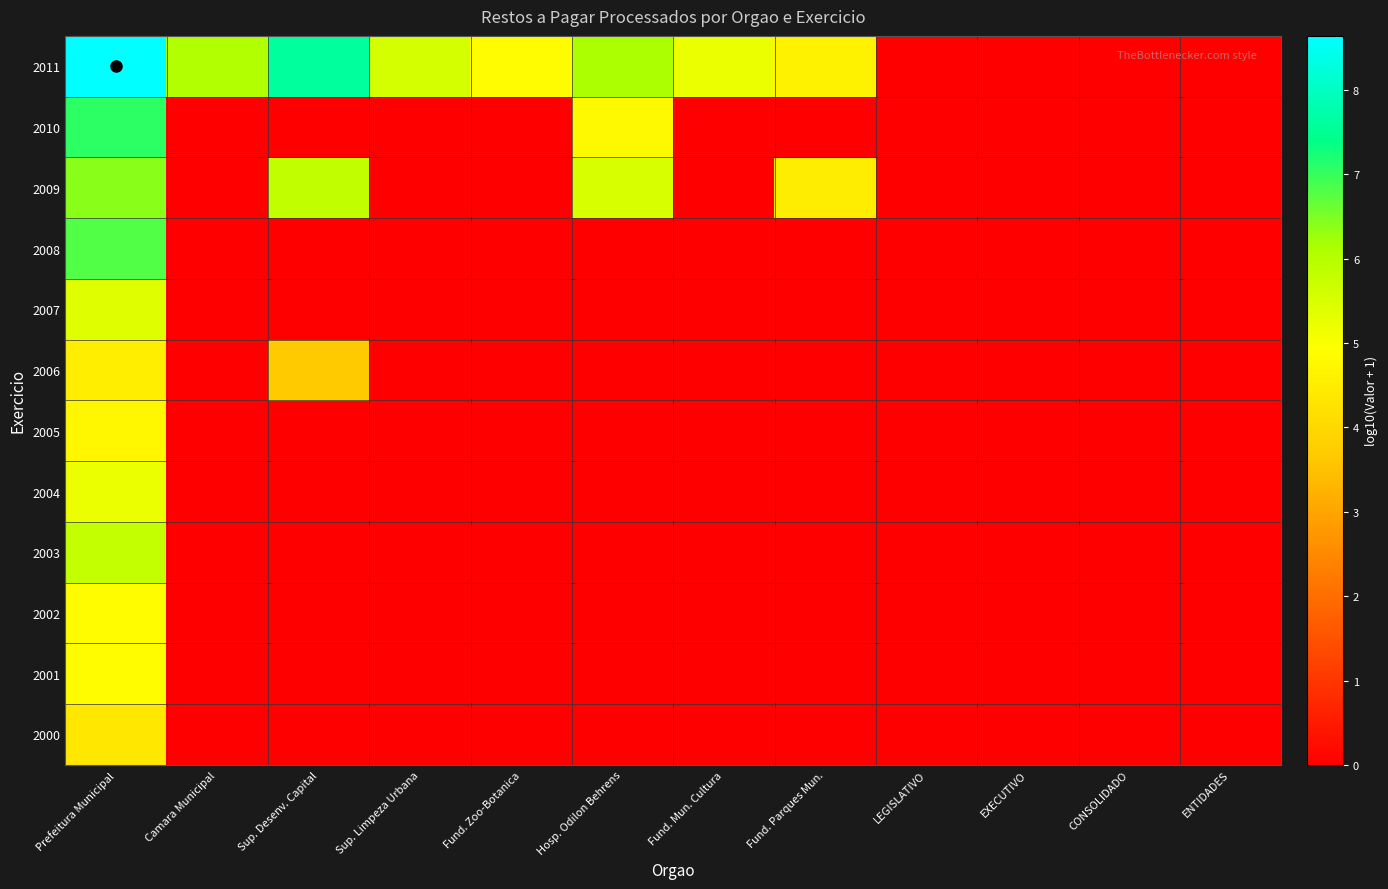

Reading left to right, what are all the values shown in this chart?

2000: Prefeitura Municipal=4.4	Camara Municipal=0.0	Sup. Desenv. Capital=0.0	Sup. Limpeza Urbana=0.0	Fund. Zoo-Botanica=0.0	Hosp. Odilon Behrens=0.0	Fund. Mun. Cultura=0.0	Fund. Parques Mun.=0.0	LEGISLATIVO=0.0	EXECUTIVO=0.0	CONSOLIDADO=0.0	ENTIDADES=0.0
2001: Prefeitura Municipal=4.9	Camara Municipal=0.0	Sup. Desenv. Capital=0.0	Sup. Limpeza Urbana=0.0	Fund. Zoo-Botanica=0.0	Hosp. Odilon Behrens=0.0	Fund. Mun. Cultura=0.0	Fund. Parques Mun.=0.0	LEGISLATIVO=0.0	EXECUTIVO=0.0	CONSOLIDADO=0.0	ENTIDADES=0.0
2002: Prefeitura Municipal=4.9	Camara Municipal=0.0	Sup. Desenv. Capital=0.0	Sup. Limpeza Urbana=0.0	Fund. Zoo-Botanica=0.0	Hosp. Odilon Behrens=0.0	Fund. Mun. Cultura=0.0	Fund. Parques Mun.=0.0	LEGISLATIVO=0.0	EXECUTIVO=0.0	CONSOLIDADO=0.0	ENTIDADES=0.0
2003: Prefeitura Municipal=5.8	Camara Municipal=0.0	Sup. Desenv. Capital=0.0	Sup. Limpeza Urbana=0.0	Fund. Zoo-Botanica=0.0	Hosp. Odilon Behrens=0.0	Fund. Mun. Cultura=0.0	Fund. Parques Mun.=0.0	LEGISLATIVO=0.0	EXECUTIVO=0.0	CONSOLIDADO=0.0	ENTIDADES=0.0
2004: Prefeitura Municipal=5.2	Camara Municipal=0.0	Sup. Desenv. Capital=0.0	Sup. Limpeza Urbana=0.0	Fund. Zoo-Botanica=0.0	Hosp. Odilon Behrens=0.0	Fund. Mun. Cultura=0.0	Fund. Parques Mun.=0.0	LEGISLATIVO=0.0	EXECUTIVO=0.0	CONSOLIDADO=0.0	ENTIDADES=0.0
2005: Prefeitura Municipal=4.7	Camara Municipal=0.0	Sup. Desenv. Capital=0.0	Sup. Limpeza Urbana=0.0	Fund. Zoo-Botanica=0.0	Hosp. Odilon Behrens=0.0	Fund. Mun. Cultura=0.0	Fund. Parques Mun.=0.0	LEGISLATIVO=0.0	EXECUTIVO=0.0	CONSOLIDADO=0.0	ENTIDADES=0.0
2006: Prefeitura Municipal=4.5	Camara Municipal=0.0	Sup. Desenv. Capital=3.7	Sup. Limpeza Urbana=0.0	Fund. Zoo-Botanica=0.0	Hosp. Odilon Behrens=0.0	Fund. Mun. Cultura=0.0	Fund. Parques Mun.=0.0	LEGISLATIVO=0.0	EXECUTIVO=0.0	CONSOLIDADO=0.0	ENTIDADES=0.0
2007: Prefeitura Municipal=5.4	Camara Municipal=0.0	Sup. Desenv. Capital=0.0	Sup. Limpeza Urbana=0.0	Fund. Zoo-Botanica=0.0	Hosp. Odilon Behrens=0.0	Fund. Mun. Cultura=0.0	Fund. Parques Mun.=0.0	LEGISLATIVO=0.0	EXECUTIVO=0.0	CONSOLIDADO=0.0	ENTIDADES=0.0
2008: Prefeitura Municipal=6.8	Camara Municipal=0.0	Sup. Desenv. Capital=0.0	Sup. Limpeza Urbana=0.0	Fund. Zoo-Botanica=0.0	Hosp. Odilon Behrens=0.0	Fund. Mun. Cultura=0.0	Fund. Parques Mun.=0.0	LEGISLATIVO=0.0	EXECUTIVO=0.0	CONSOLIDADO=0.0	ENTIDADES=0.0
2009: Prefeitura Municipal=6.4	Camara Municipal=0.0	Sup. Desenv. Capital=5.8	Sup. Limpeza Urbana=0.0	Fund. Zoo-Botanica=0.0	Hosp. Odilon Behrens=5.5	Fund. Mun. Cultura=0.0	Fund. Parques Mun.=4.5	LEGISLATIVO=0.0	EXECUTIVO=0.0	CONSOLIDADO=0.0	ENTIDADES=0.0
2010: Prefeitura Municipal=7.1	Camara Municipal=0.0	Sup. Desenv. Capital=0.0	Sup. Limpeza Urbana=0.0	Fund. Zoo-Botanica=0.0	Hosp. Odilon Behrens=4.8	Fund. Mun. Cultura=0.0	Fund. Parques Mun.=0.0	LEGISLATIVO=0.0	EXECUTIVO=0.0	CONSOLIDADO=0.0	ENTIDADES=0.0
2011: Prefeitura Municipal=8.6	Camara Municipal=6.1	Sup. Desenv. Capital=7.6	Sup. Limpeza Urbana=5.6	Fund. Zoo-Botanica=4.9	Hosp. Odilon Behrens=6.1	Fund. Mun. Cultura=5.2	Fund. Parques Mun.=4.6	LEGISLATIVO=0.0	EXECUTIVO=0.0	CONSOLIDADO=0.0	ENTIDADES=0.0